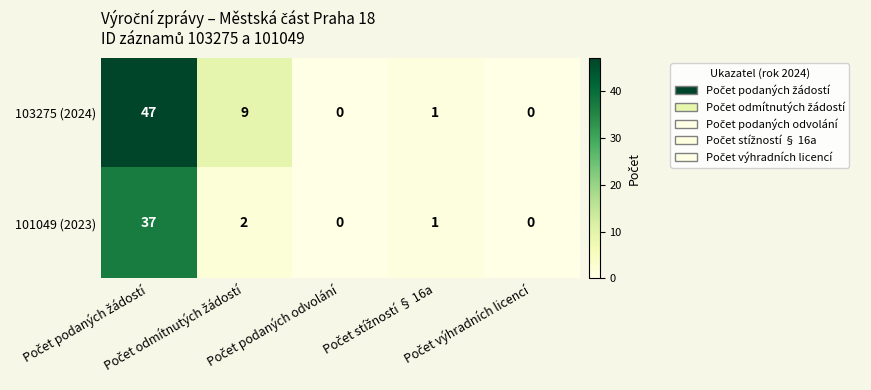

What is the greatest value displayed?

47